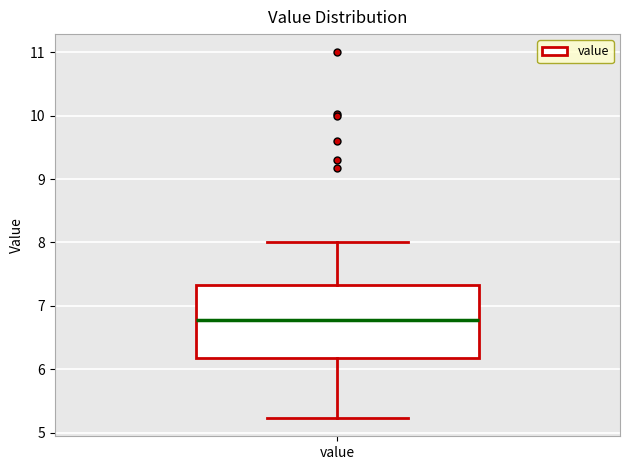

Transcribe this box plot: give where the median line is, the range the box spans, and where the two whiskers end, as read against the y-axis. The values are not printed on the chart, so give them approximately, as read against the axis.

median 6.8, box 6.2 to 7.3, whiskers 5.2 to 8.0